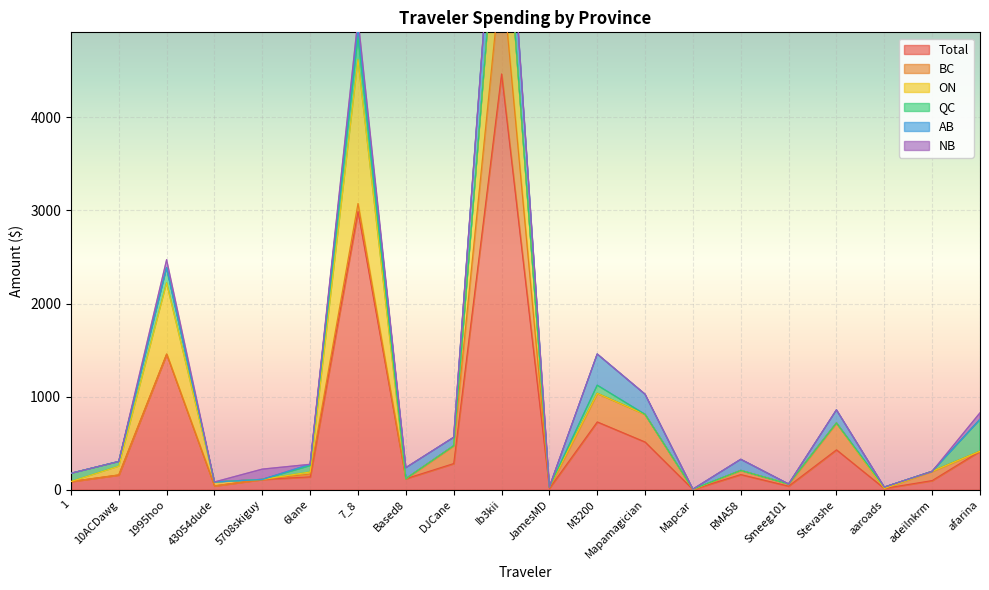

Rank the series by their maximum value, from highest to lowest.

Total, ON, BC, AB, QC, NB